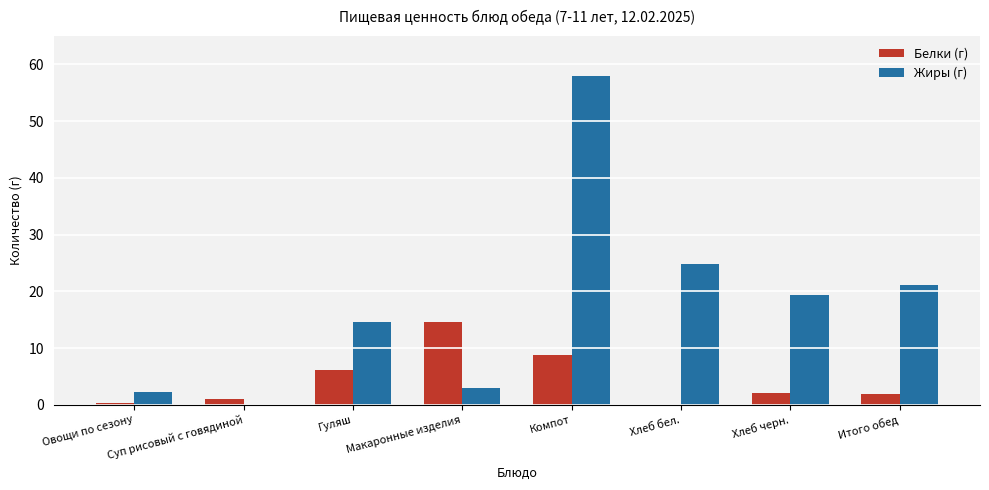

Is it true that Жиры (г) equals 33.6 at Суп рисовый с говядиной?

False